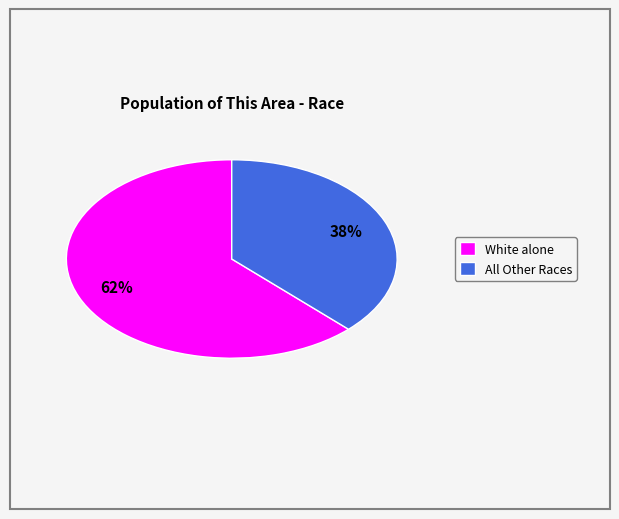

To the nearest percent, what is the average slice percentage?

50%